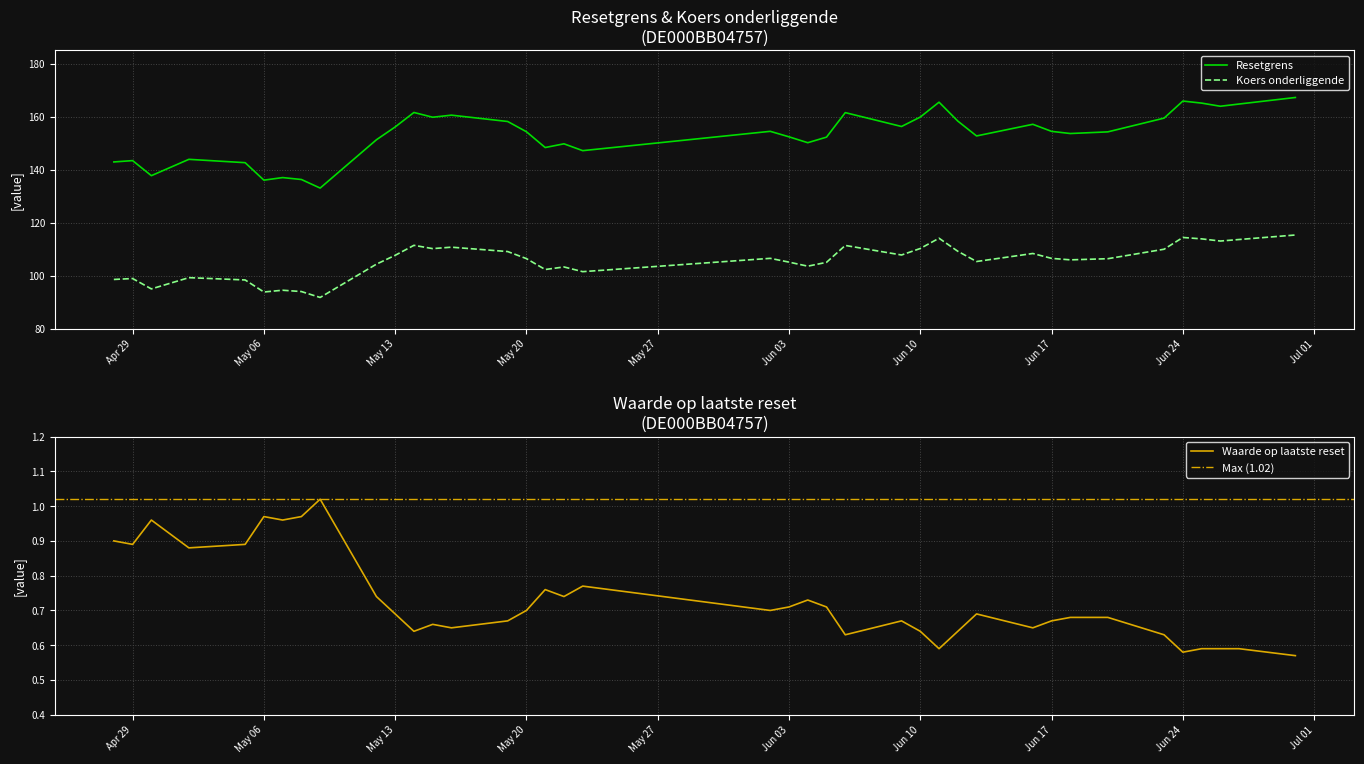

How many values in the Resetgrens series exceed 154?

21